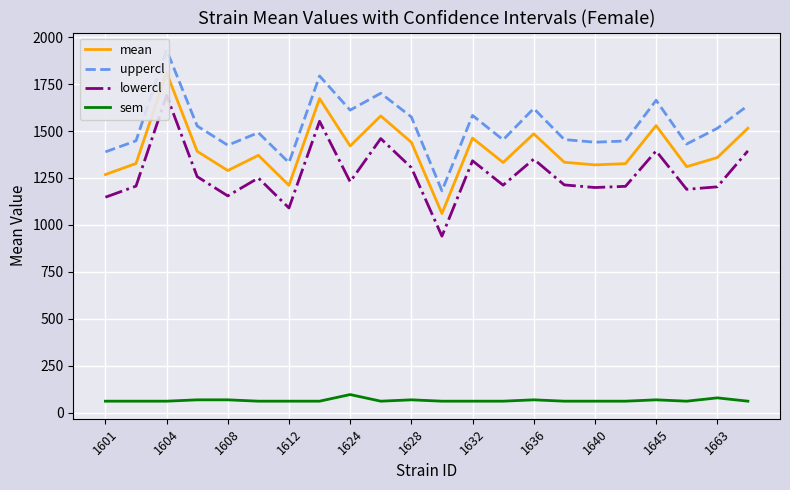

The value of uppercl at 17 is 699.9. True or false?

False